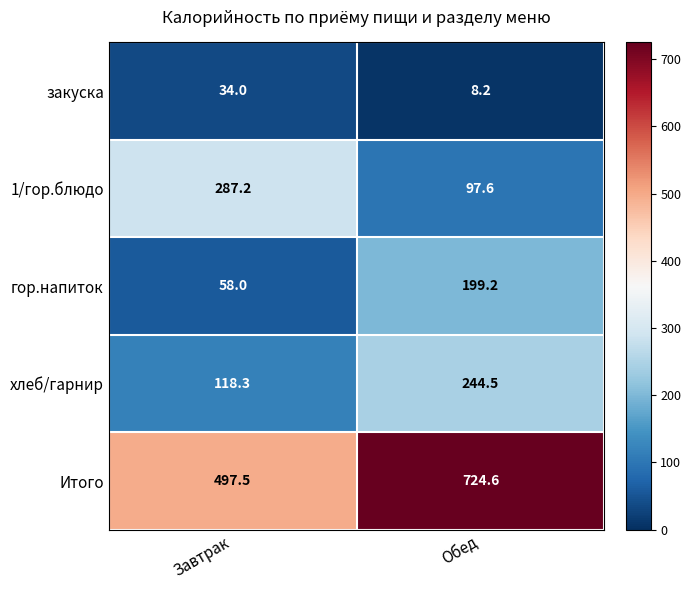

At how many categories does at least one series exceed 624?

1